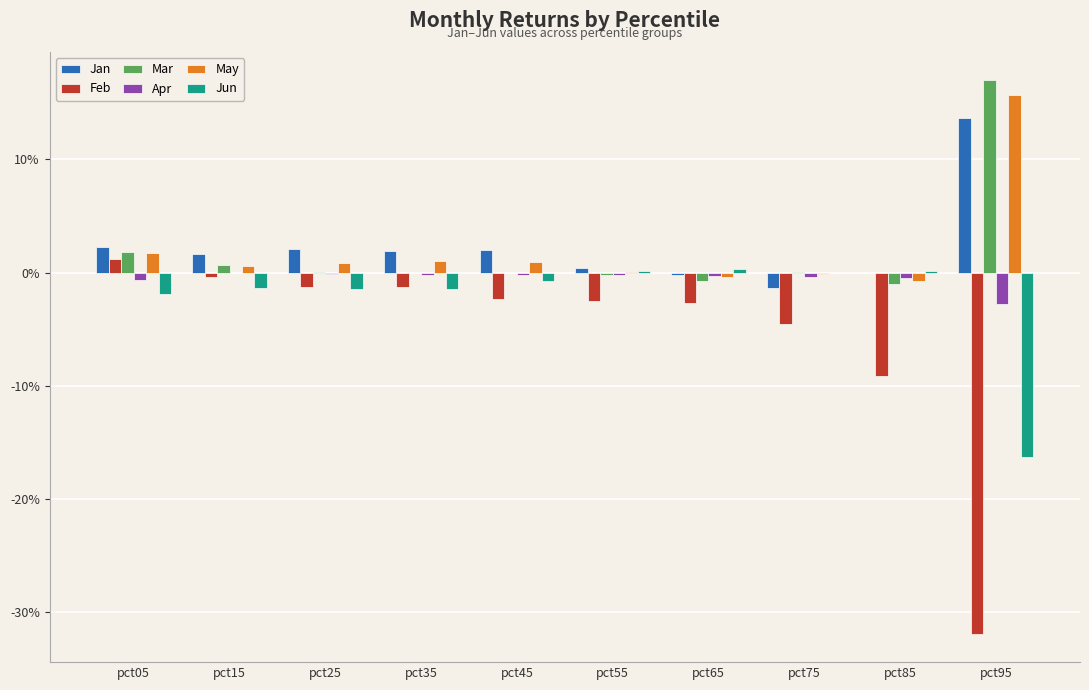

What are all the series names shown in the legend?

Jan, Feb, Mar, Apr, May, Jun